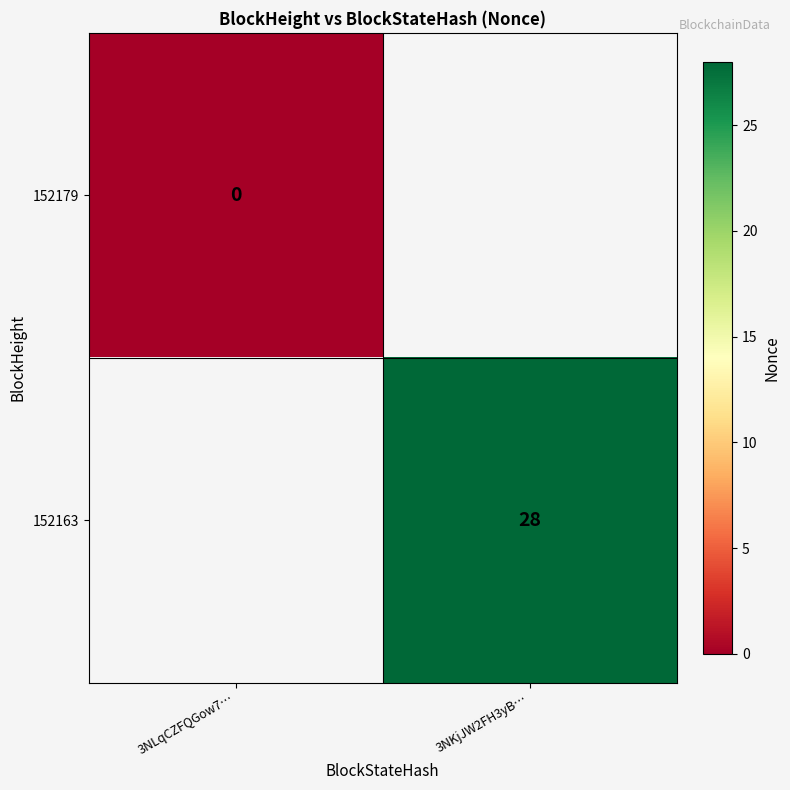

What is the greatest value displayed?

28.0